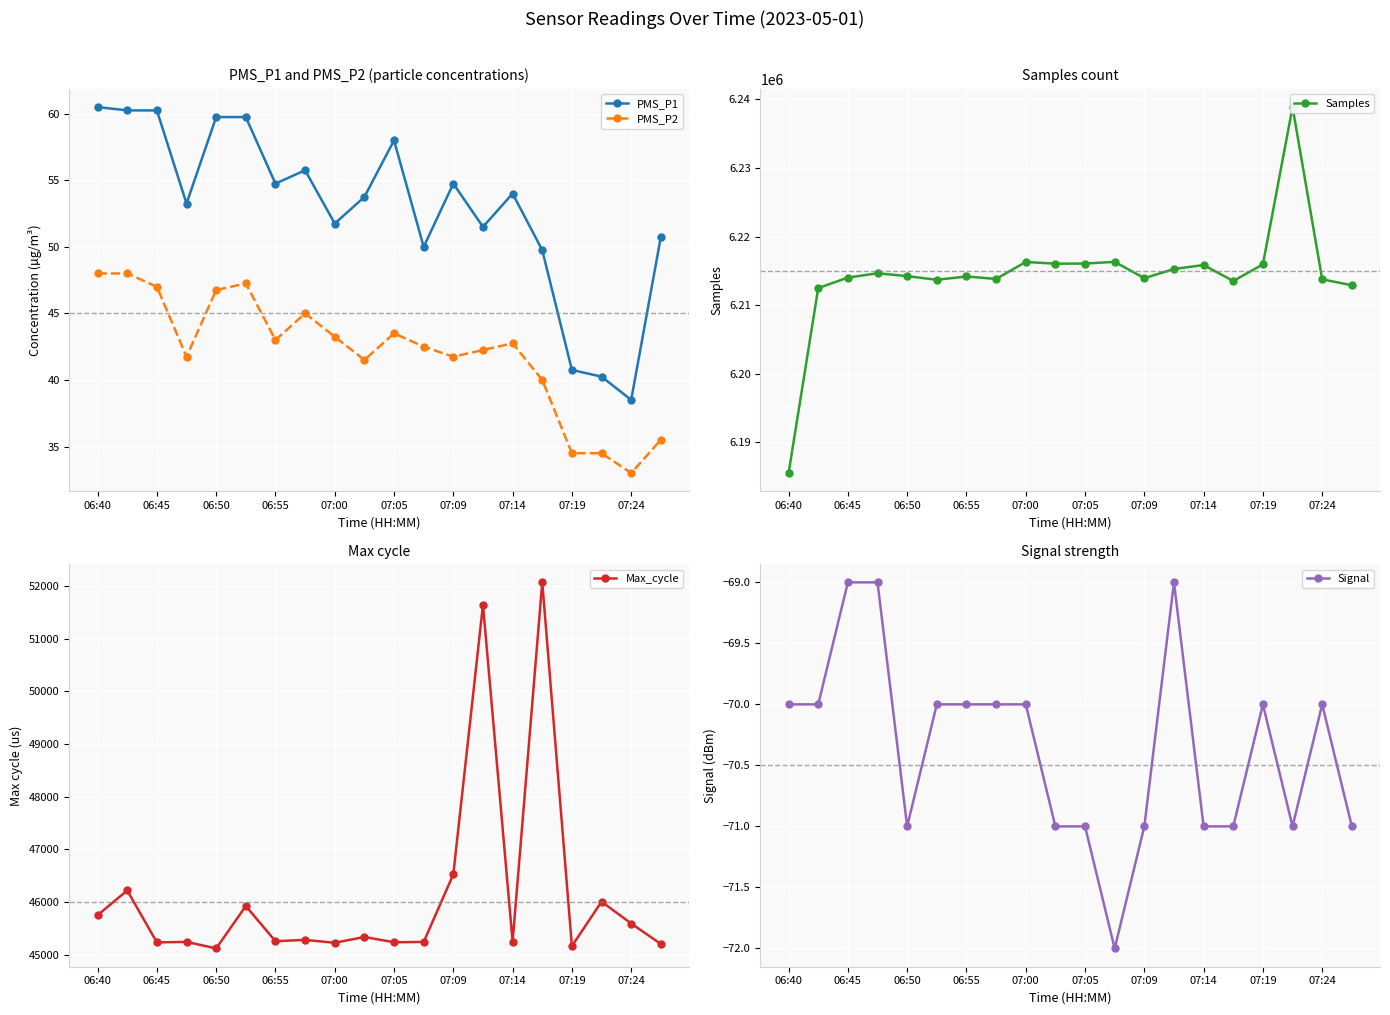

At which label does PMS_P2 reach its minimum?

07:24